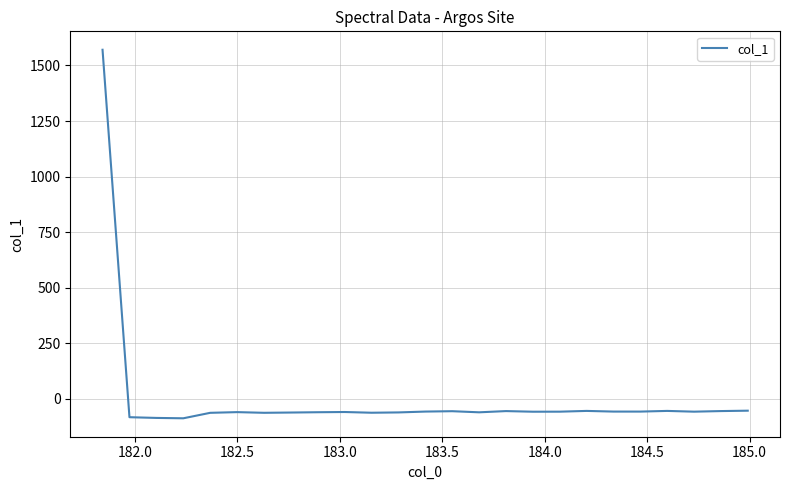

What is the difference between the maximum and minimum values?

1658.5